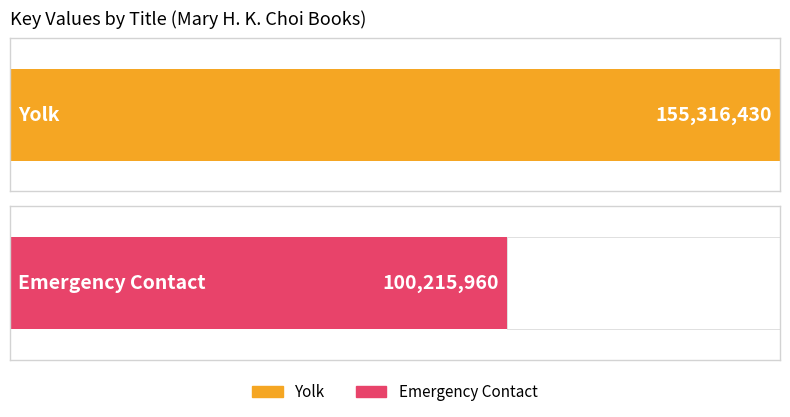

List the labels in order of value, smallest first.

Emergency Contact, Yolk